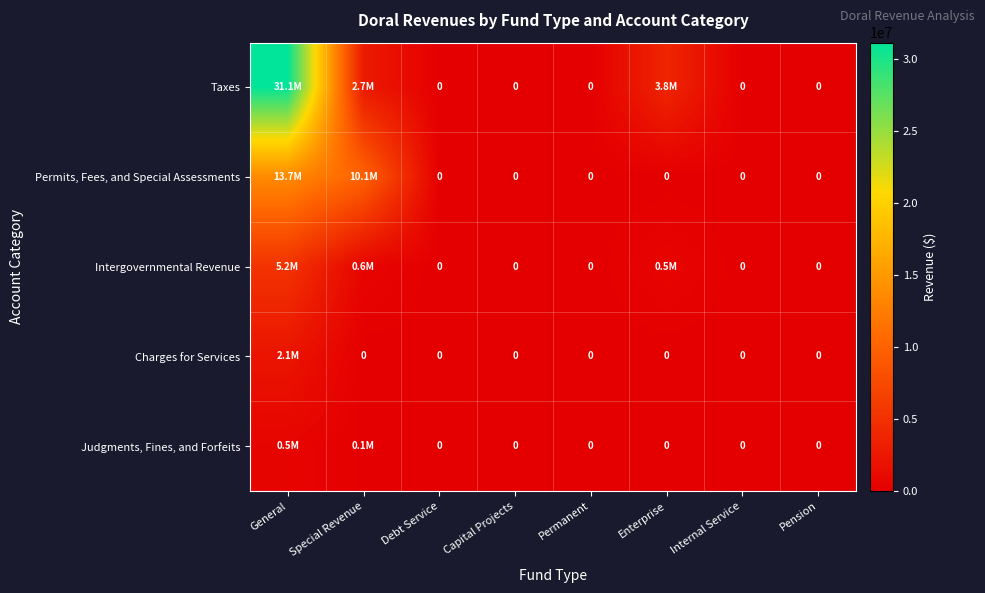

What is the greatest value displayed?

31112041